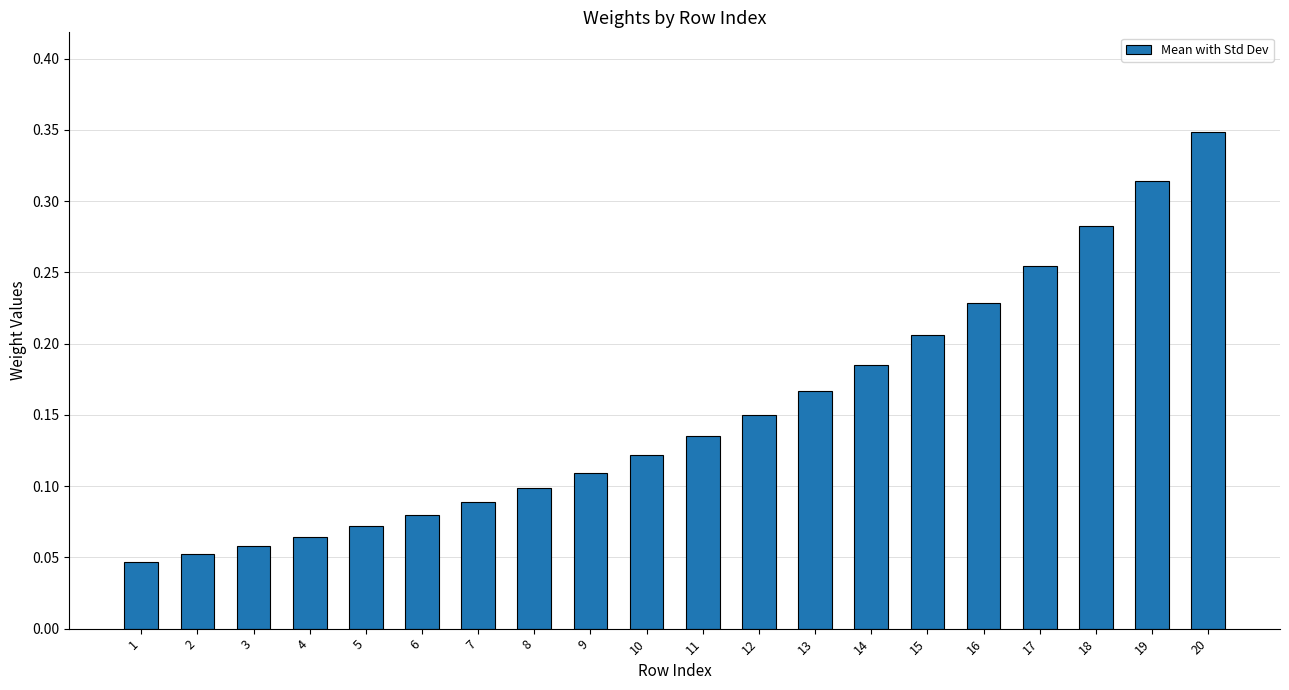

What is the sum of the values at 12 and 18?

0.4